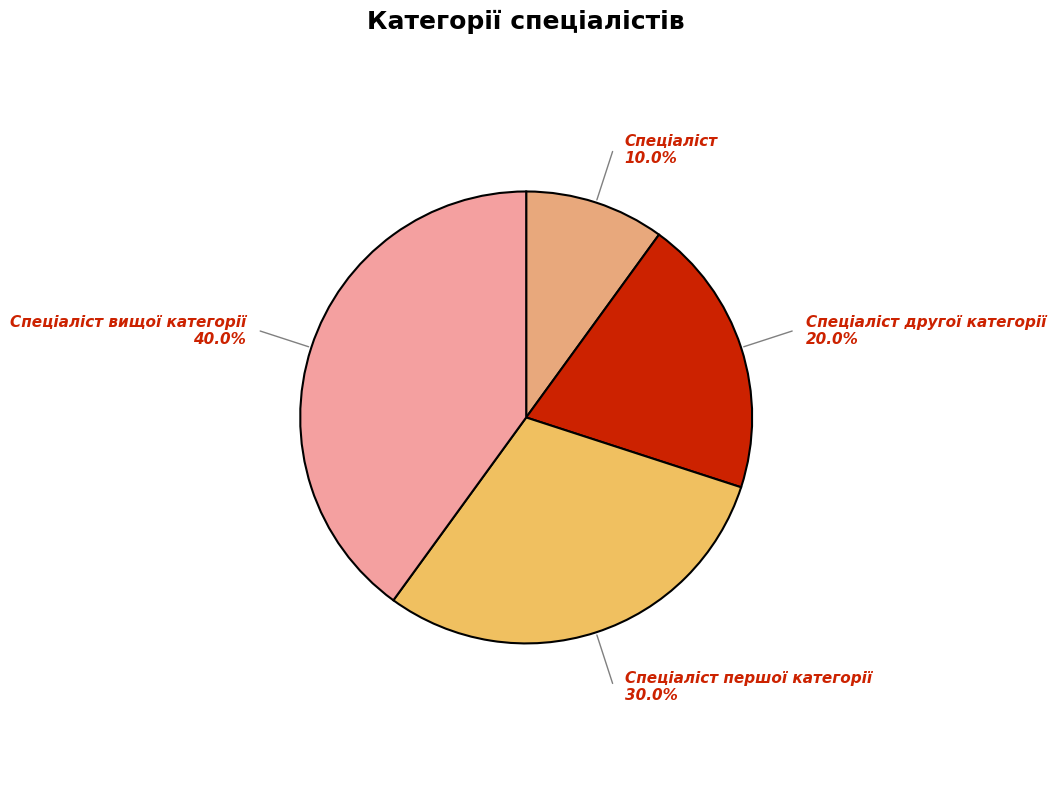

Does Спеціаліст першої категорії represent more than half of the total?

No